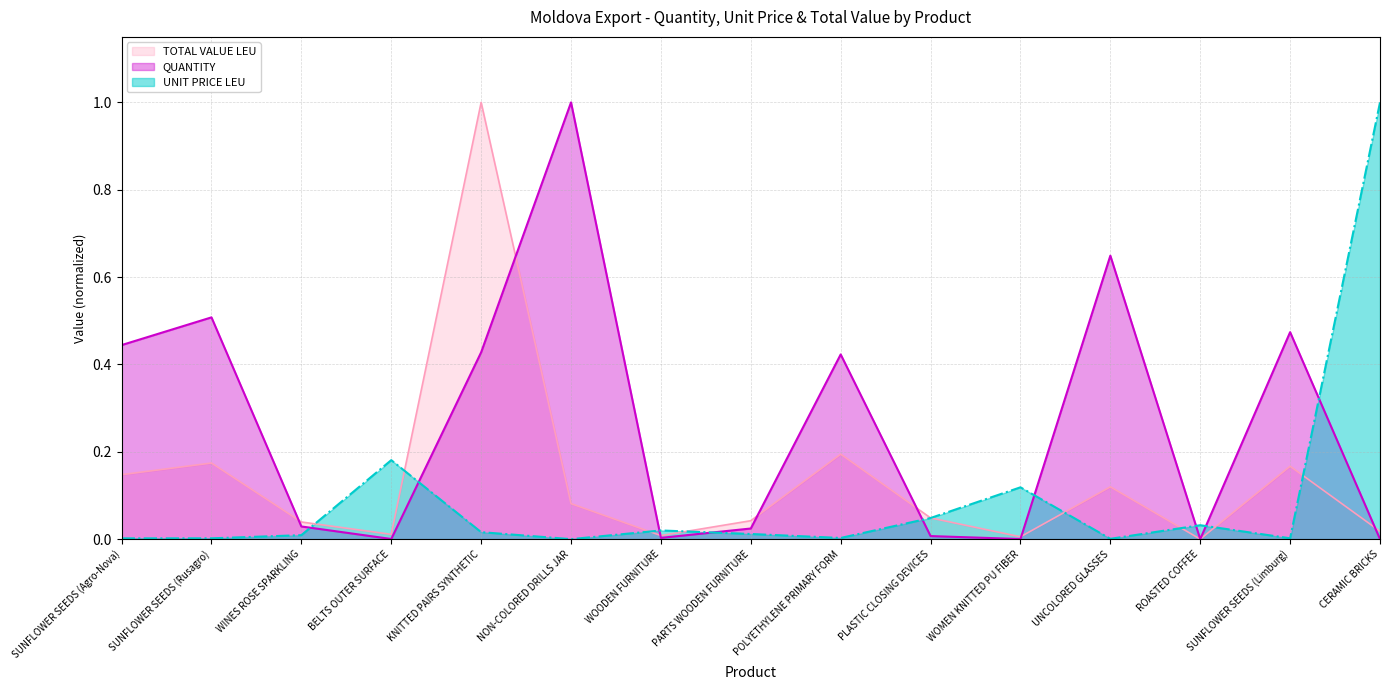

At which label does QUANTITY reach its peak?

NON-COLORED DRILLS JAR